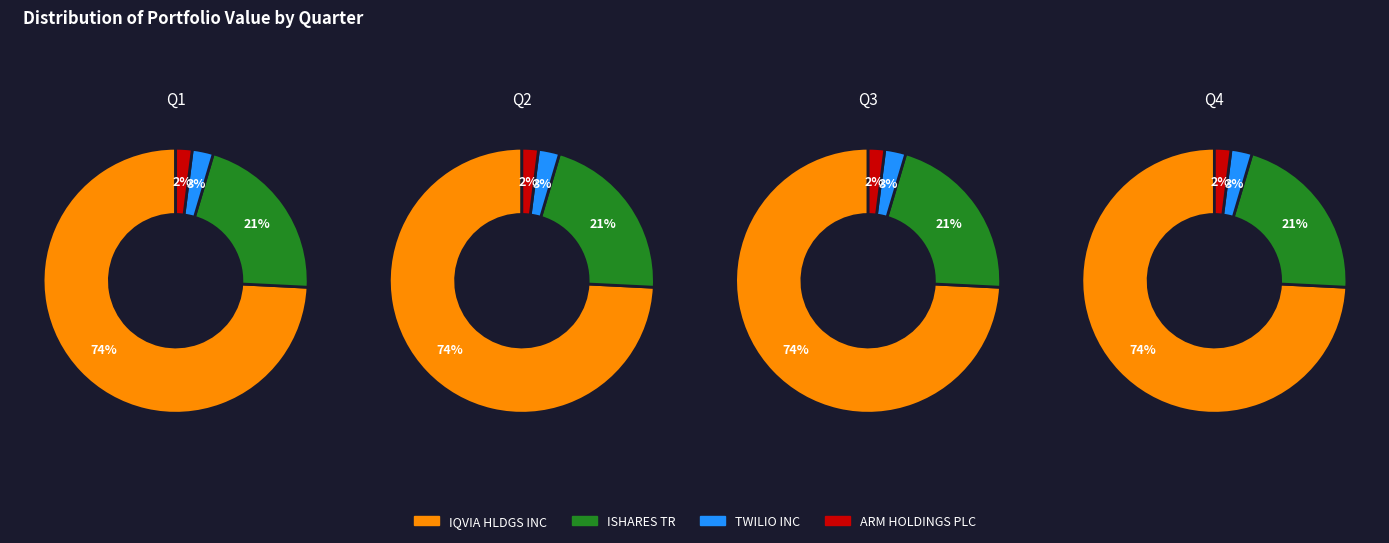

Rank the series by their maximum value, from highest to lowest.

IQVIA HLDGS INC, ISHARES TR, TWILIO INC, ARM HOLDINGS PLC